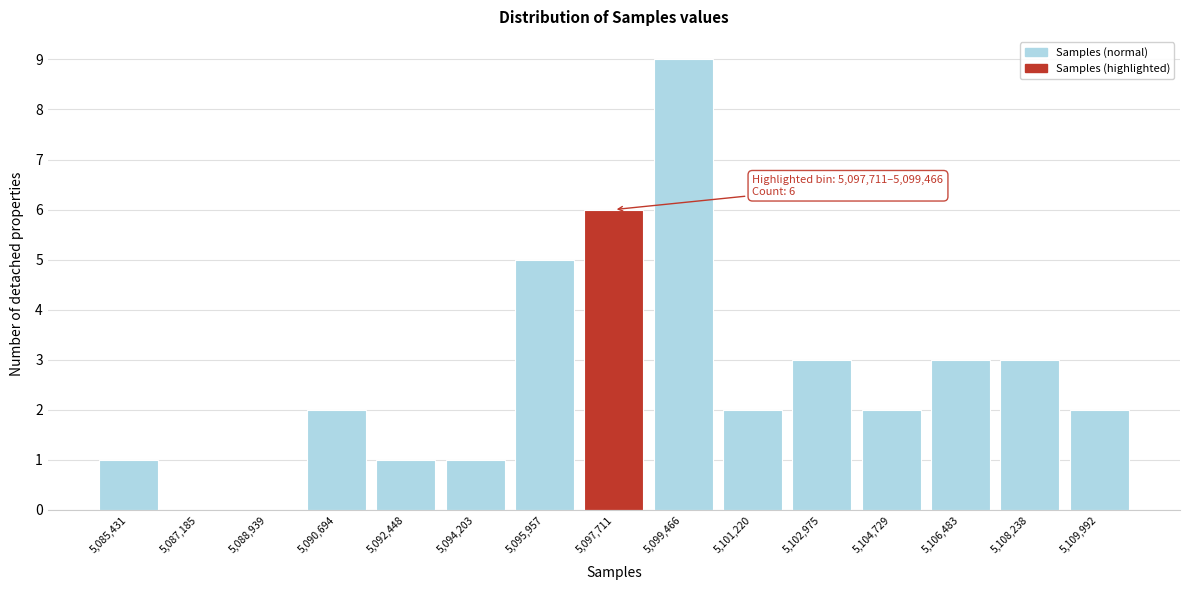

Reading left to right, list all the values displayed in this chart.

5,085,431=1	5,087,185=0	5,088,939=0	5,090,694=2	5,092,448=1	5,094,203=1	5,095,957=5	5,097,711=6	5,099,466=9	5,101,220=2	5,102,975=3	5,104,729=2	5,106,483=3	5,108,238=3	5,109,992=2